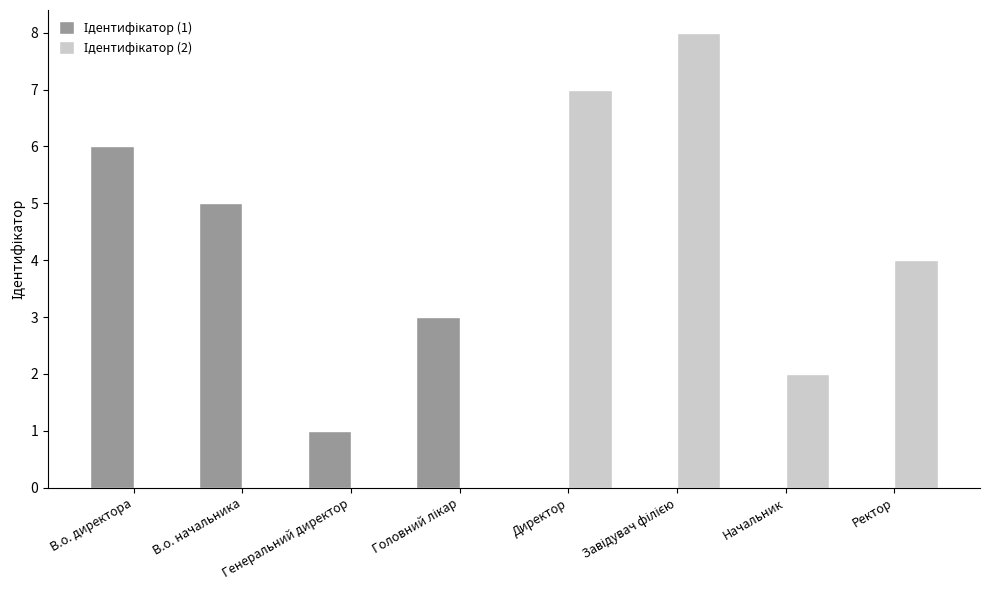

What is the maximum value shown in the chart?

8